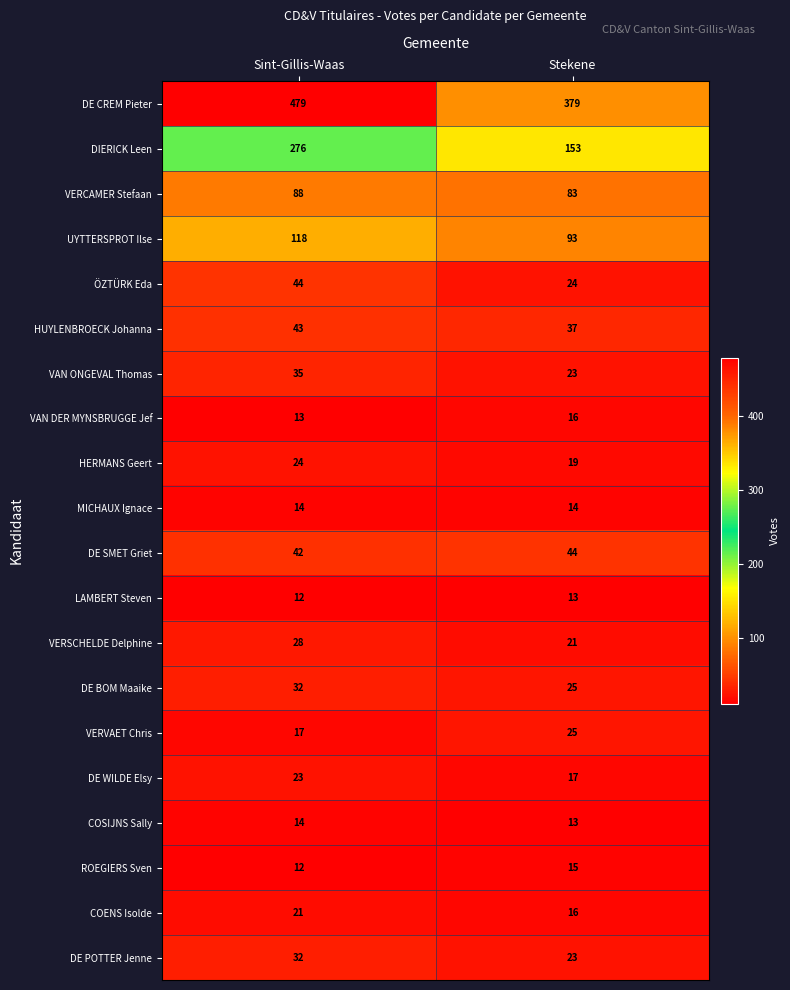

The value of VERVAET Chris at Sint-Gillis-Waas is 17. True or false?

True